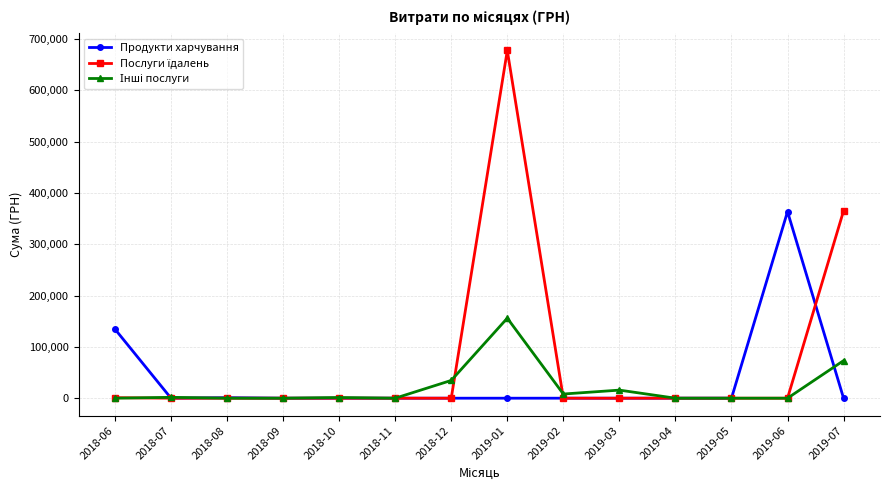

At which category is the sum across all series the highest?

2019-01